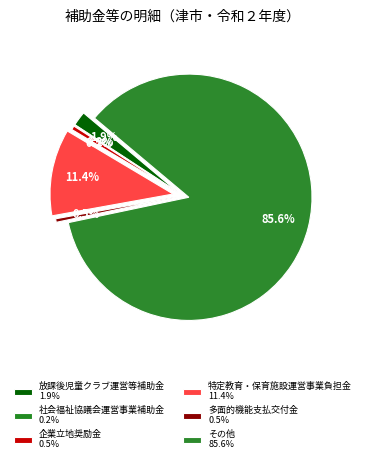

What is the majority slice?

その他